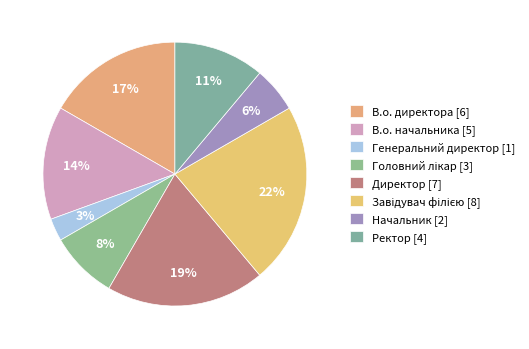

Which category has the biggest portion of the pie?

Завідувач філією